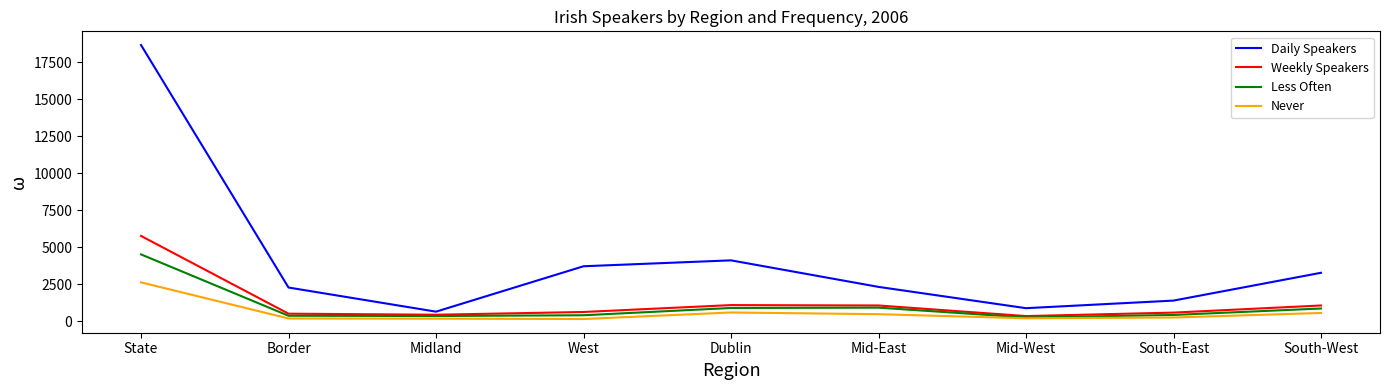

What is the sum of the Daily Speakers values at Mid-East and Midland?

2980